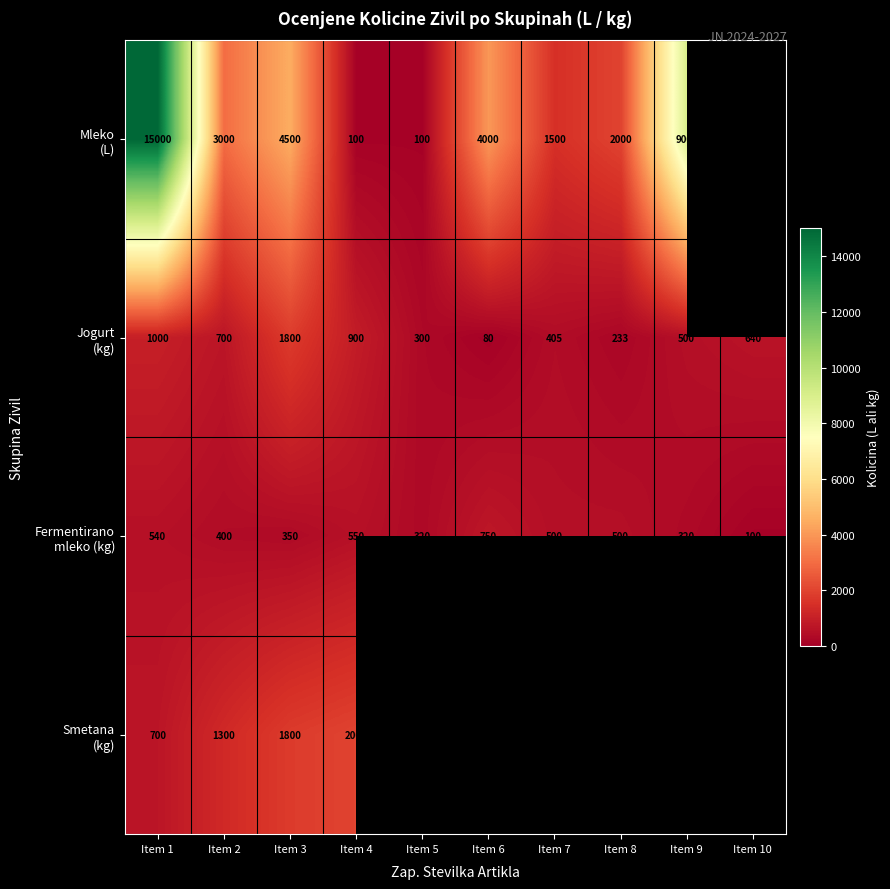

What is the total value across all series at Item 1?

17240